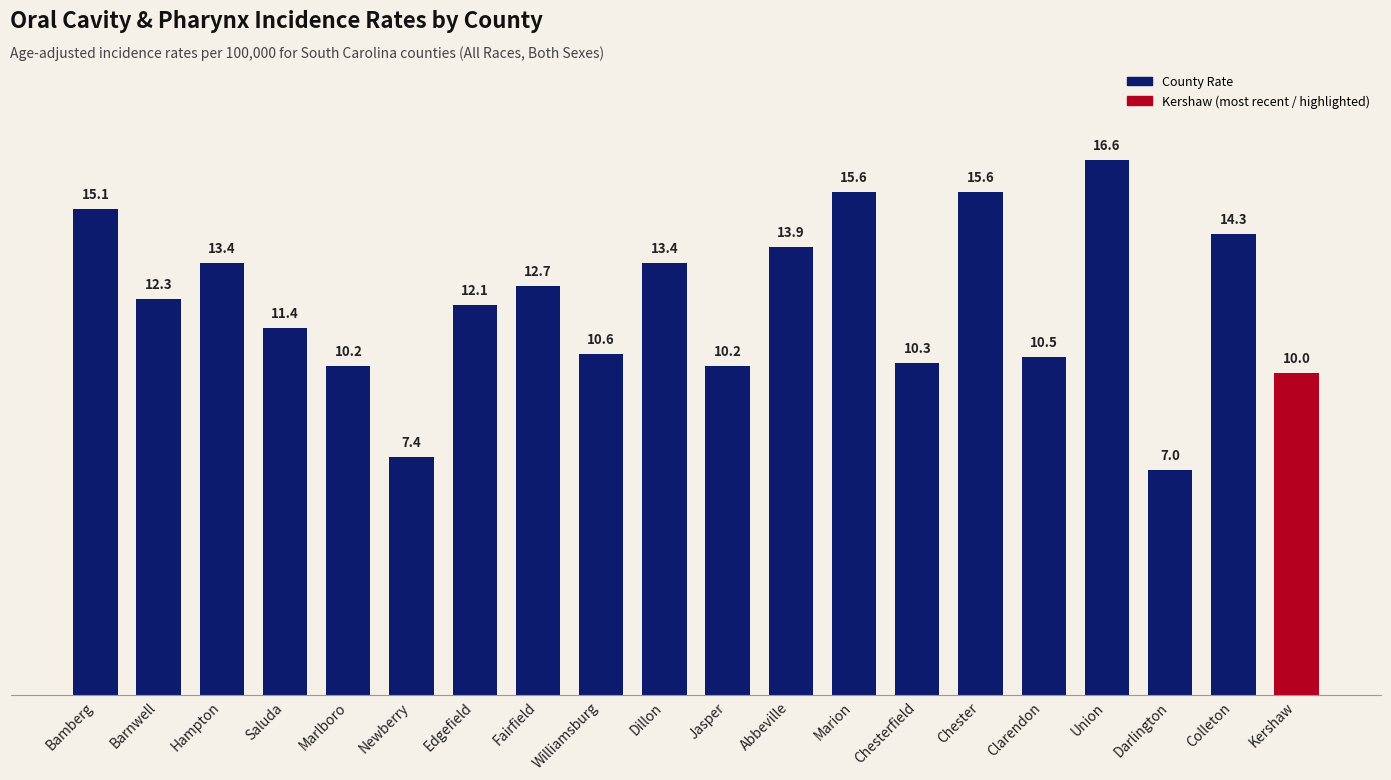

Where does the data first go above 12?

Bamberg